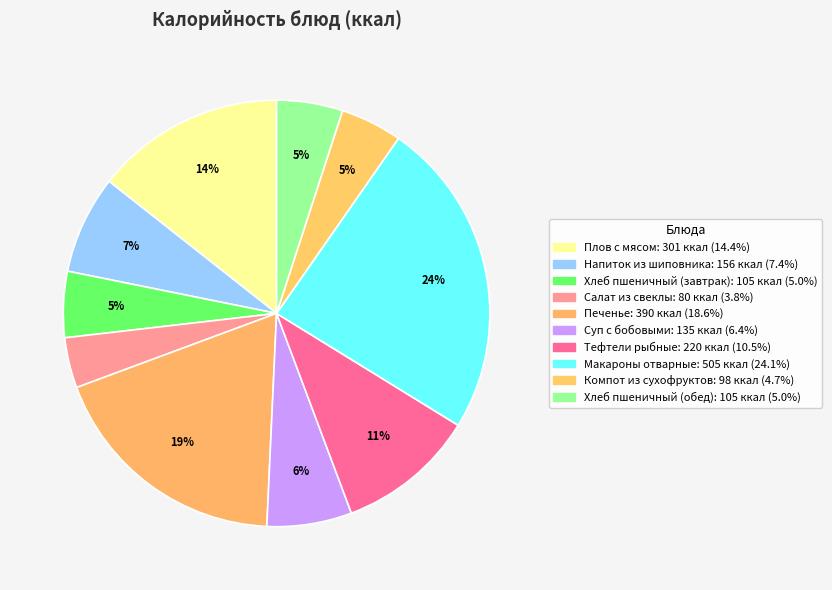

Does Компот из сухофруктов account for over 50% of the chart?

No